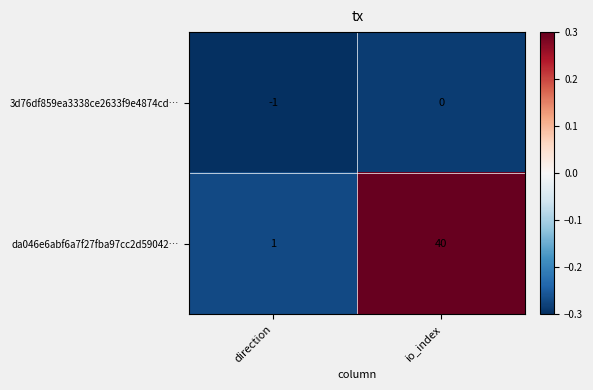

True or false: da046e6abf6a7f27fba97cc2d59042… has a value of 1 at direction.

True